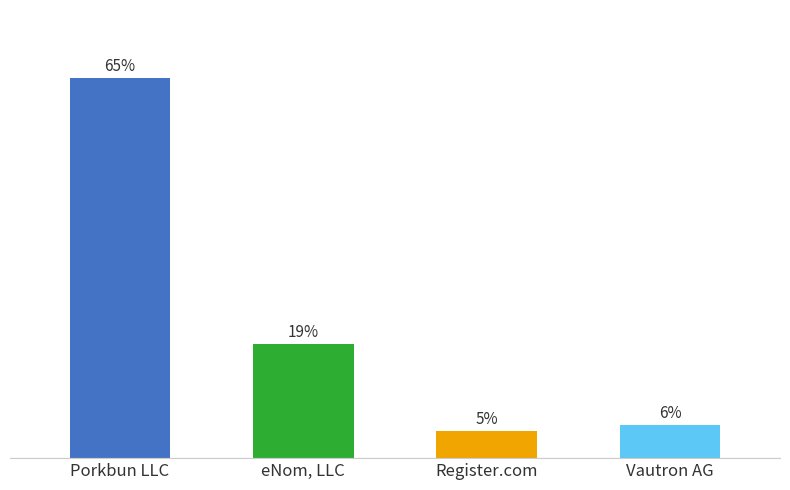

Is it true that the value at Porkbun LLC is 683?

False